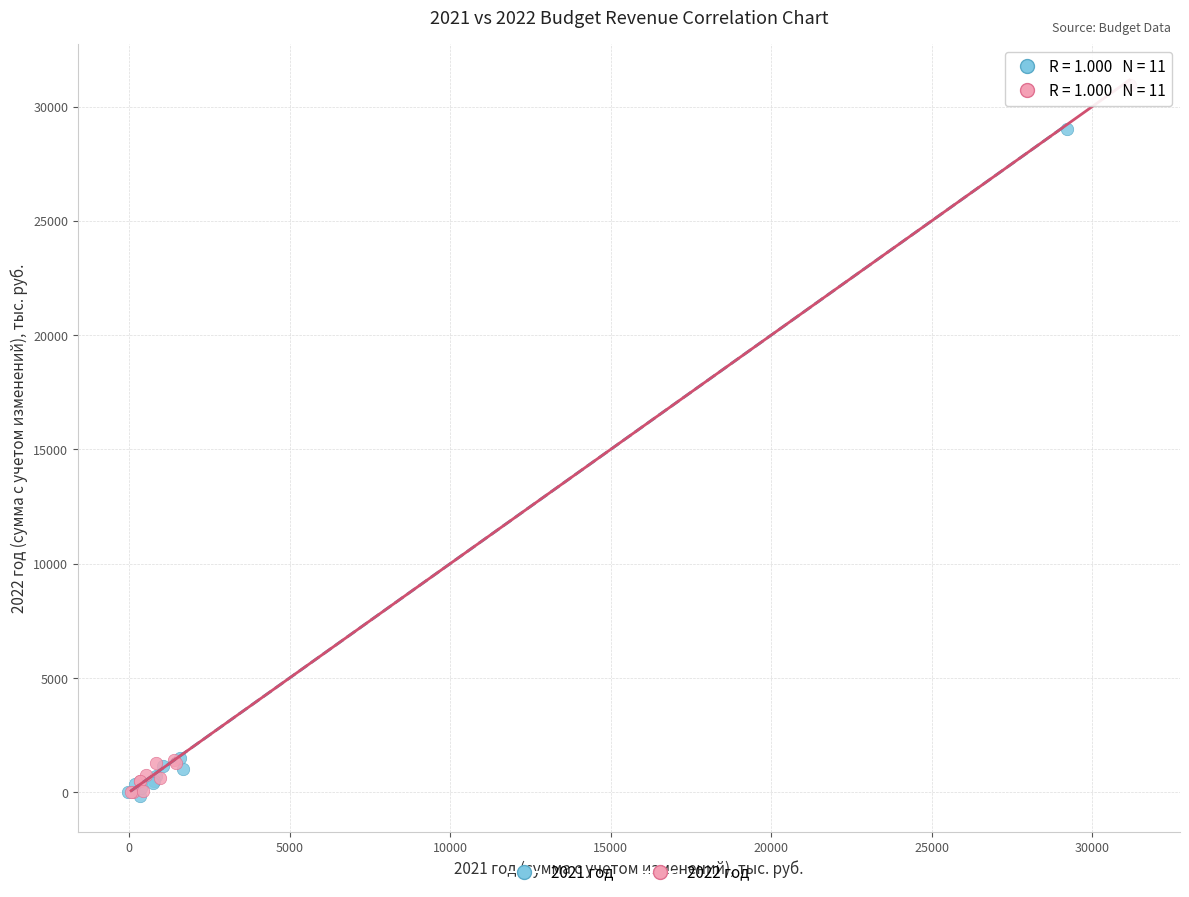

Which series reaches the maximum Y coordinate?

2022 год